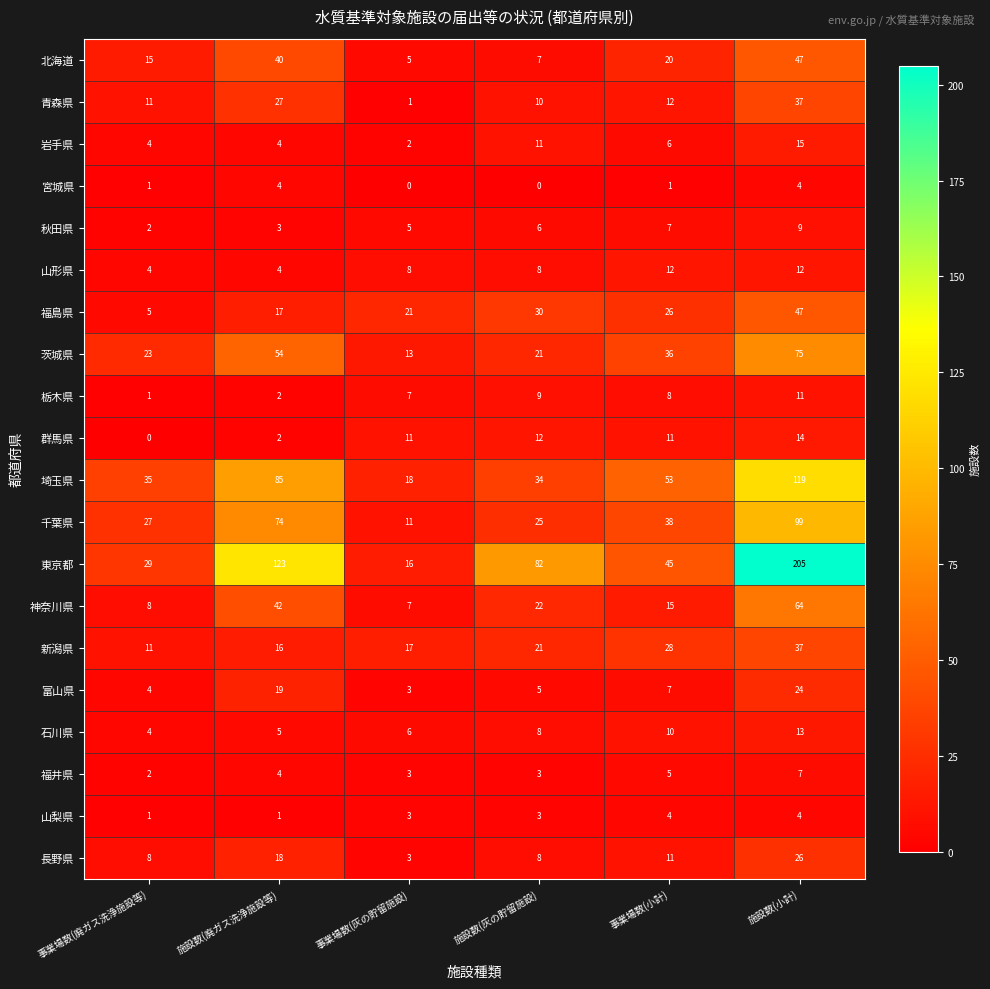

Between 施設数(廃ガス洗浄施設等) and 施設数(小計), which series saw the biggest shift?

東京都